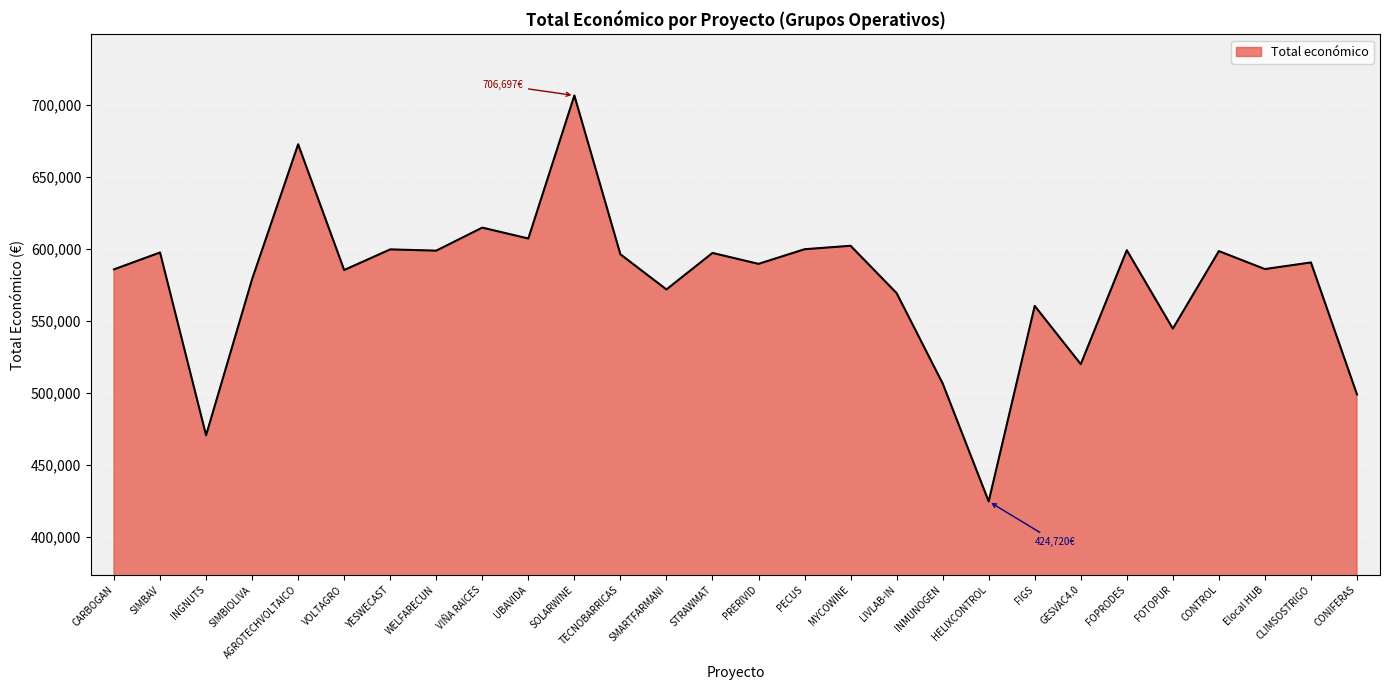

Read the value at SIMBAV, to the nearest 100.

597700